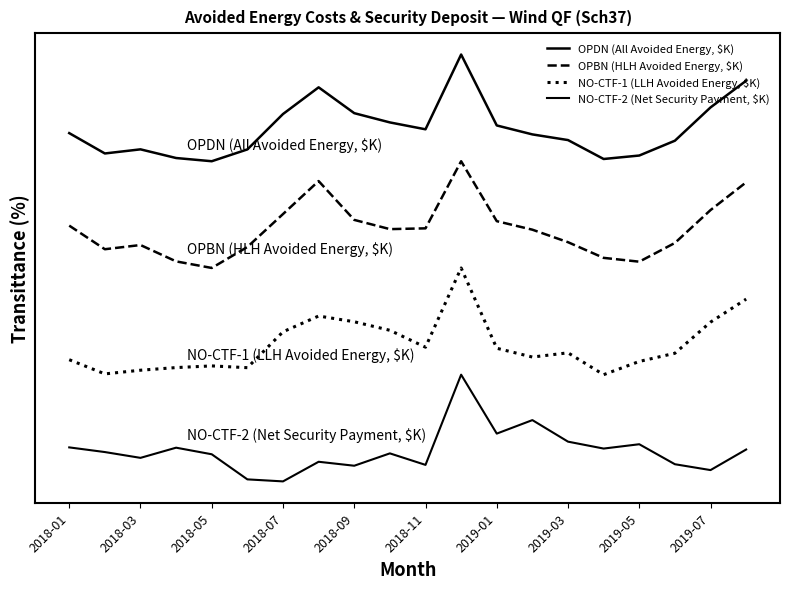

Where is NO-CTF-1 (LLH Avoided Energy, $K) nearest to the value 1?

15